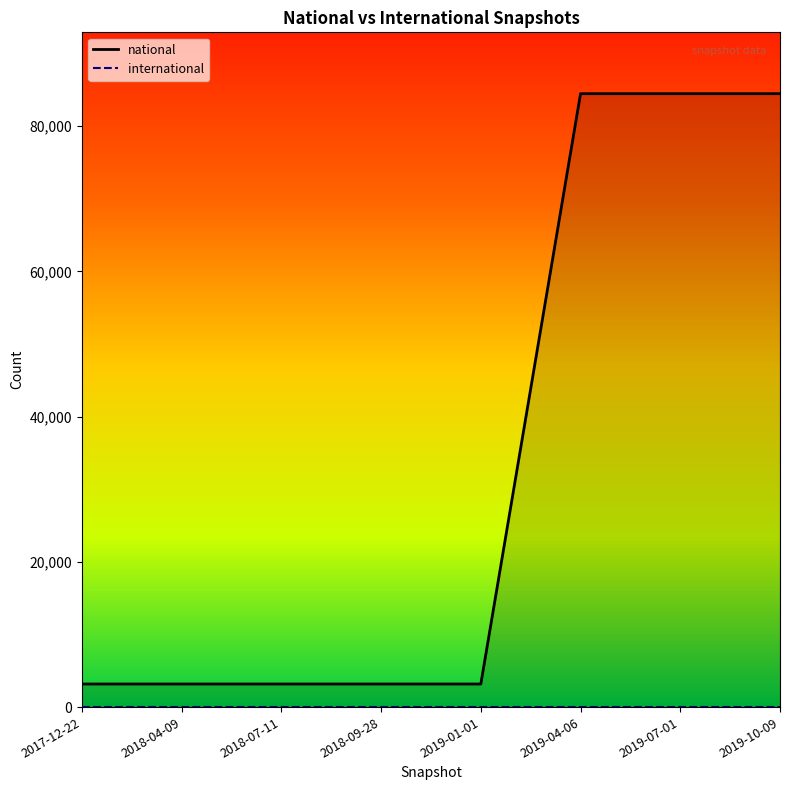

What is the difference between the second highest and second lowest values?

81289